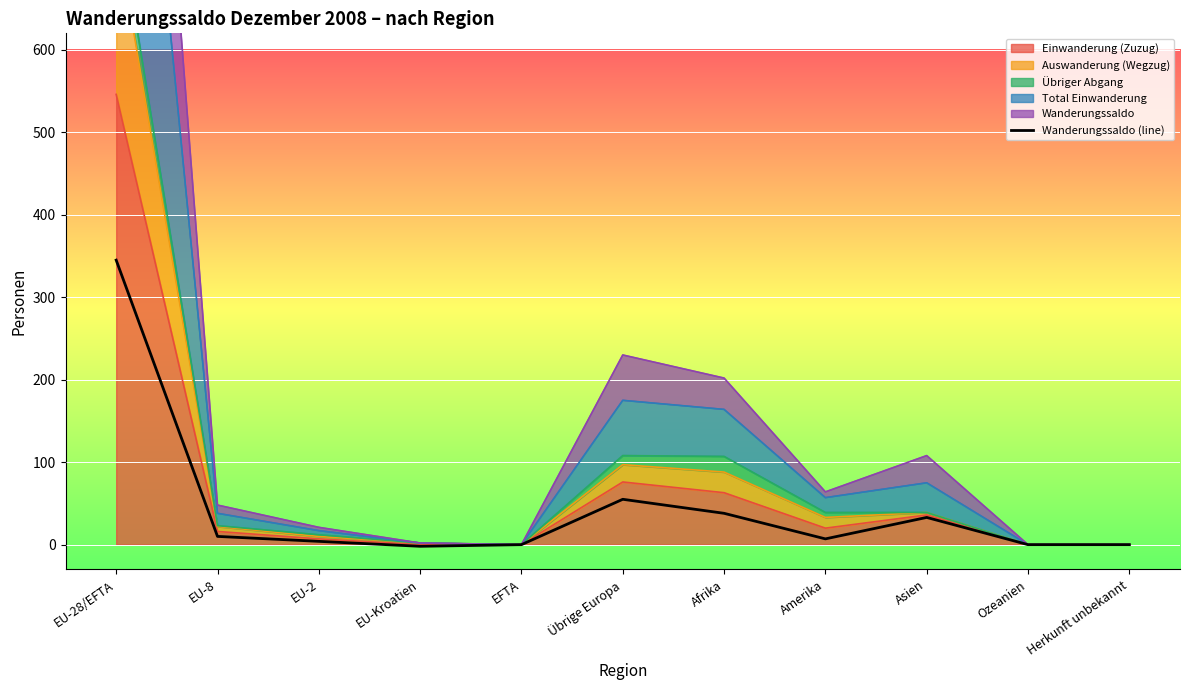

Reading right to left, transcribe all the data shown in this chart.

Herkunft unbekannt=0	Ozeanien=0	Asien=33	Amerika=7	Afrika=38	Übrige Europa=55	EFTA=0	EU-Kroatien=-2	EU-2=4	EU-8=10	EU-28/EFTA=345